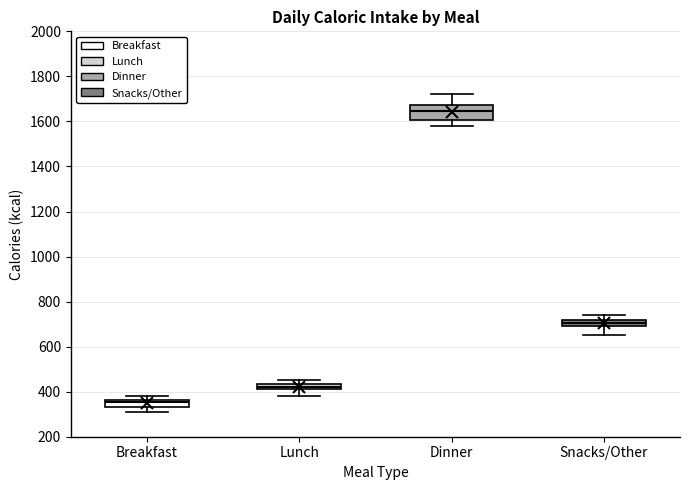

Where does the lower whisker of the box for Snacks/Other end on the y-axis? The values are not printed on the chart, so give them approximately, as read against the axis.

660